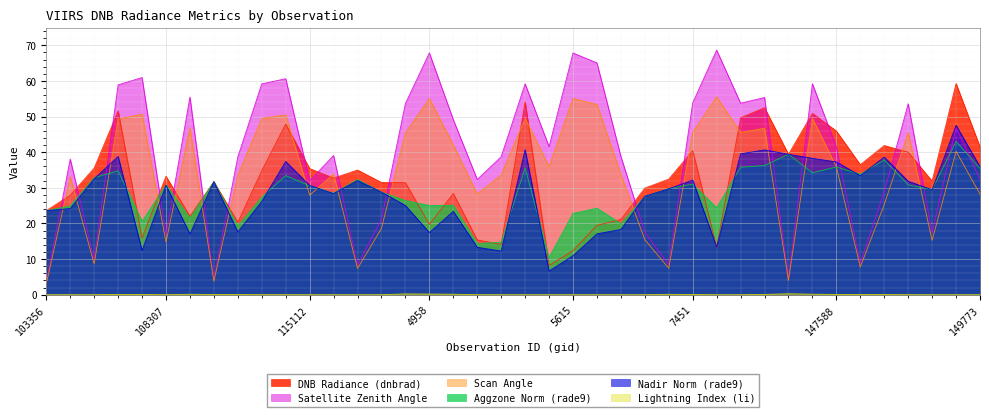

How many lines are shown in the chart?

6